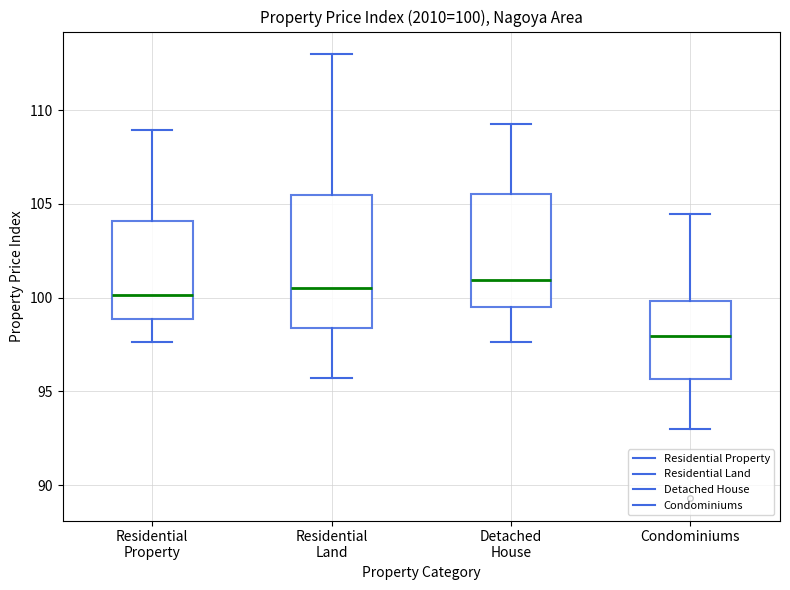

Comparing the boxes themselves (not the whiskers), which one is the tallest?

Residential Land